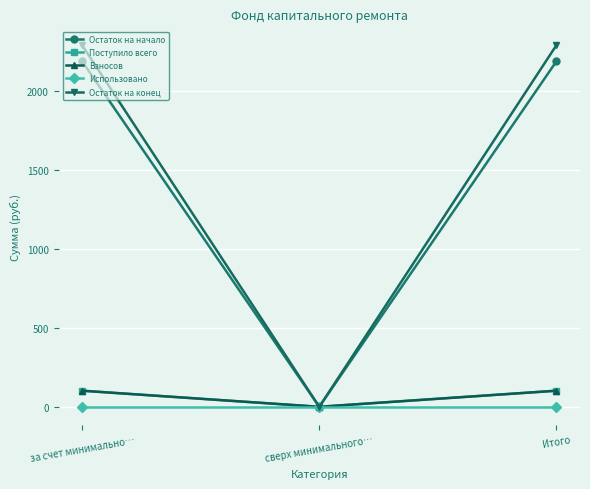

Which series has the largest total across all categories?

Остаток на конец